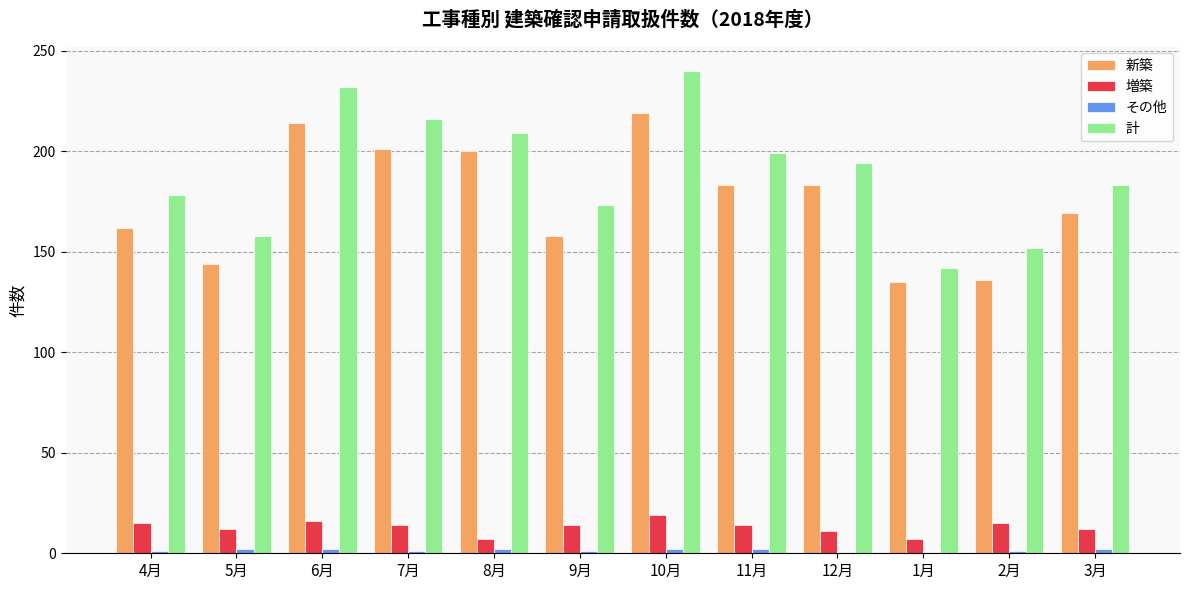

Does the chart contain stacked bars?

No